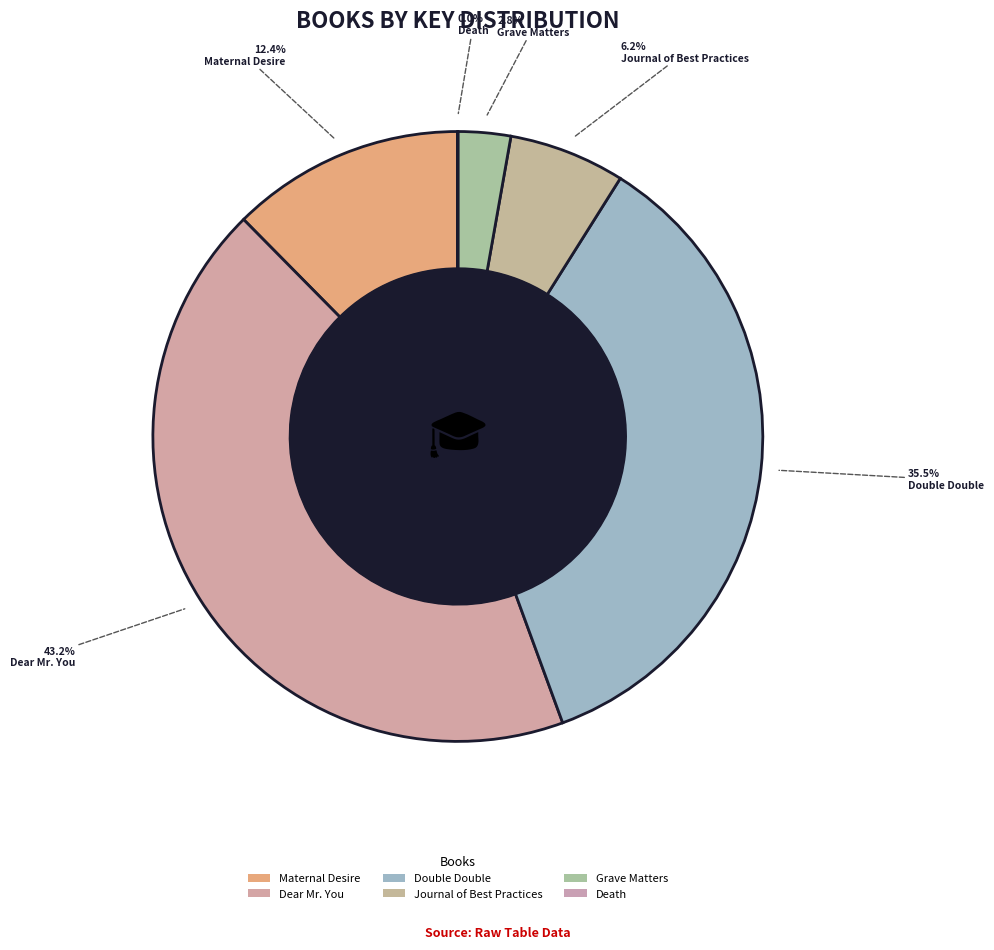

What is the total percentage of Journal of Best Practices and Double Double?

41.6%